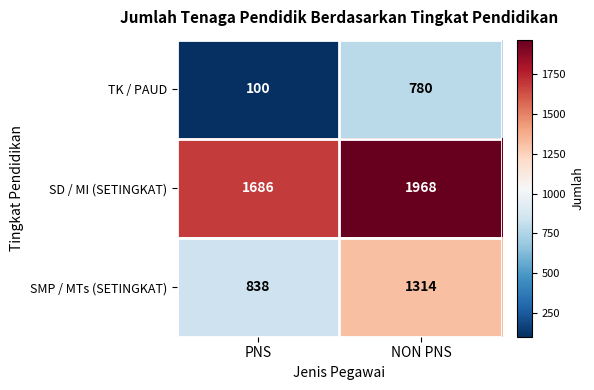

The SD / MI (SETINGKAT) series shows 2519 at PNS. True or false?

False